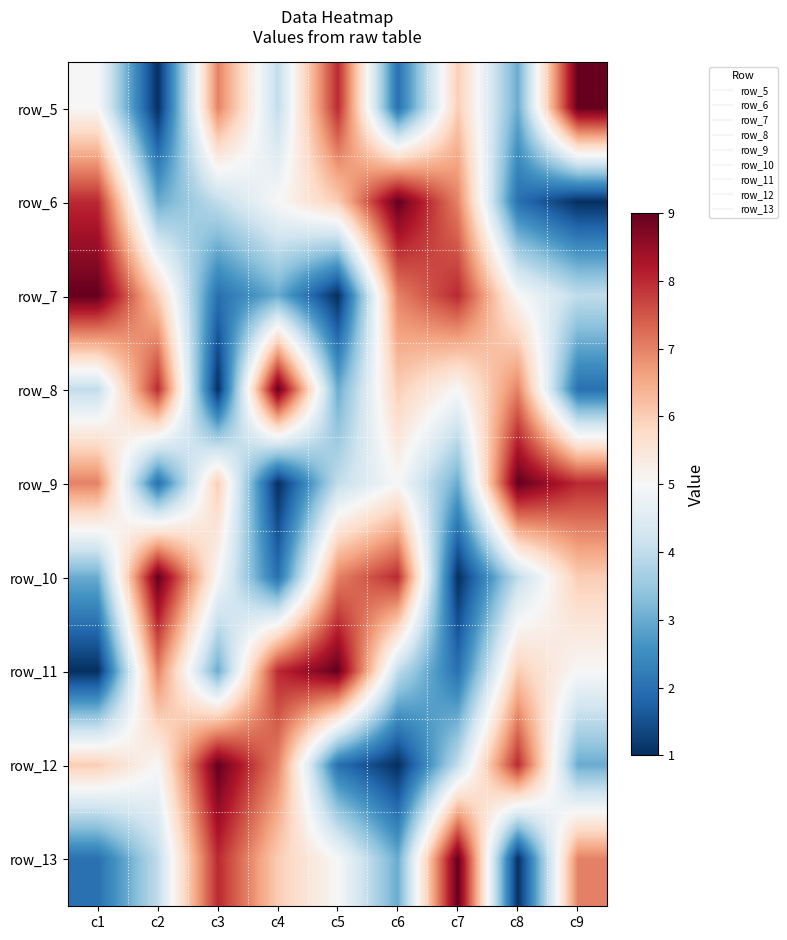

What is the difference between the second highest and minimum values in the row_5 series?

7